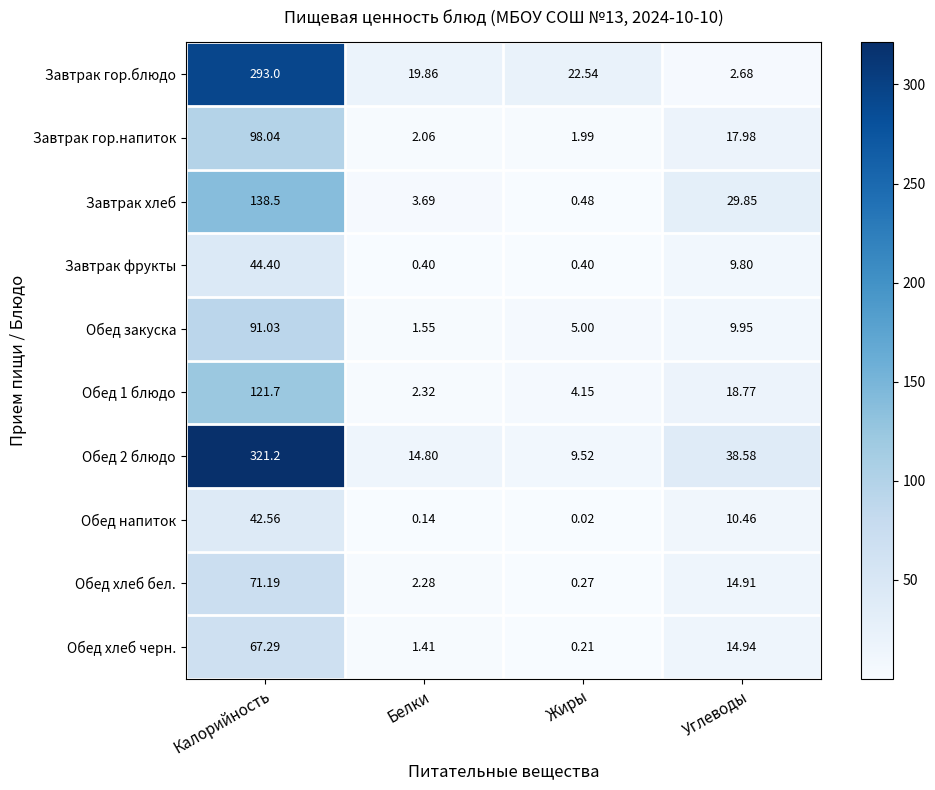

Rank the categories by Завтрак гор.напиток value from lowest to highest.

Жиры, Белки, Углеводы, Калорийность